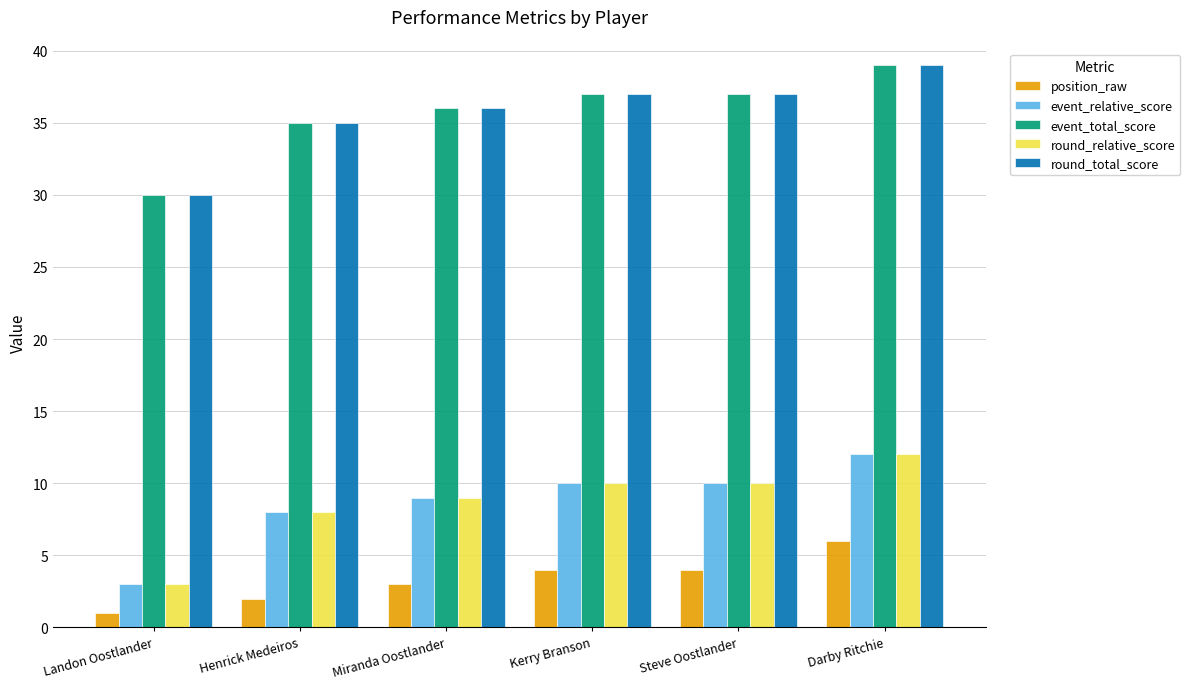

Reading left to right, what are all the values shown in this chart?

position_raw: Landon Oostlander=1	Henrick Medeiros=2	Miranda Oostlander=3	Kerry Branson=4	Steve Oostlander=4	Darby Ritchie=6
event_relative_score: Landon Oostlander=3	Henrick Medeiros=8	Miranda Oostlander=9	Kerry Branson=10	Steve Oostlander=10	Darby Ritchie=12
event_total_score: Landon Oostlander=30	Henrick Medeiros=35	Miranda Oostlander=36	Kerry Branson=37	Steve Oostlander=37	Darby Ritchie=39
round_relative_score: Landon Oostlander=3	Henrick Medeiros=8	Miranda Oostlander=9	Kerry Branson=10	Steve Oostlander=10	Darby Ritchie=12
round_total_score: Landon Oostlander=30	Henrick Medeiros=35	Miranda Oostlander=36	Kerry Branson=37	Steve Oostlander=37	Darby Ritchie=39